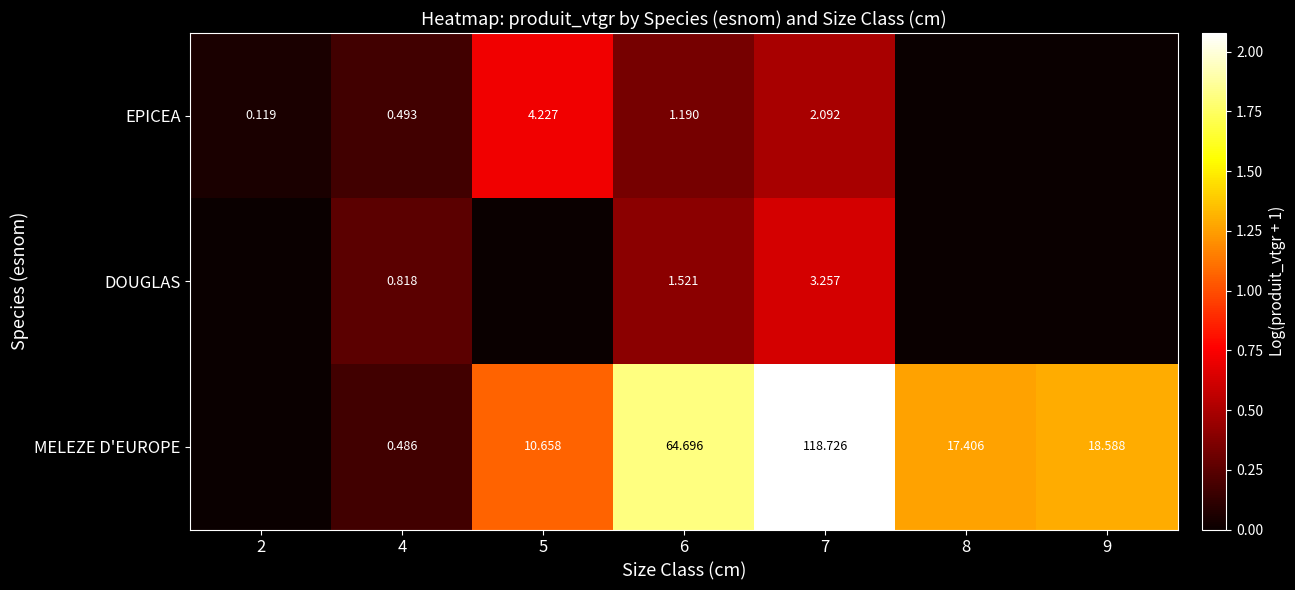

Rank the series at 9 from lowest to highest value.

EPICEA, DOUGLAS, MELEZE D'EUROPE